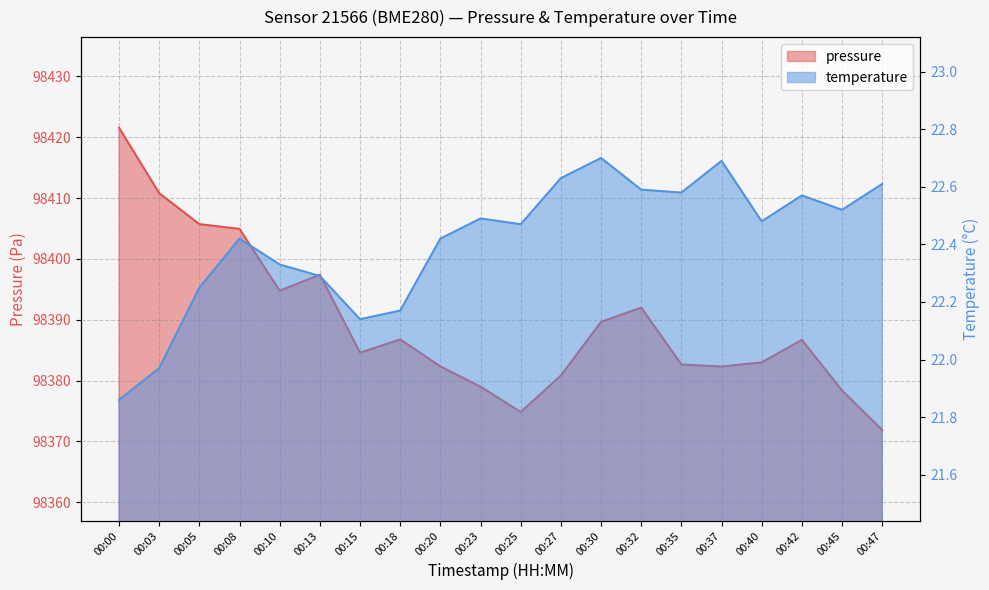

What is the value of the temperature point at the 13th from the left?

22.7